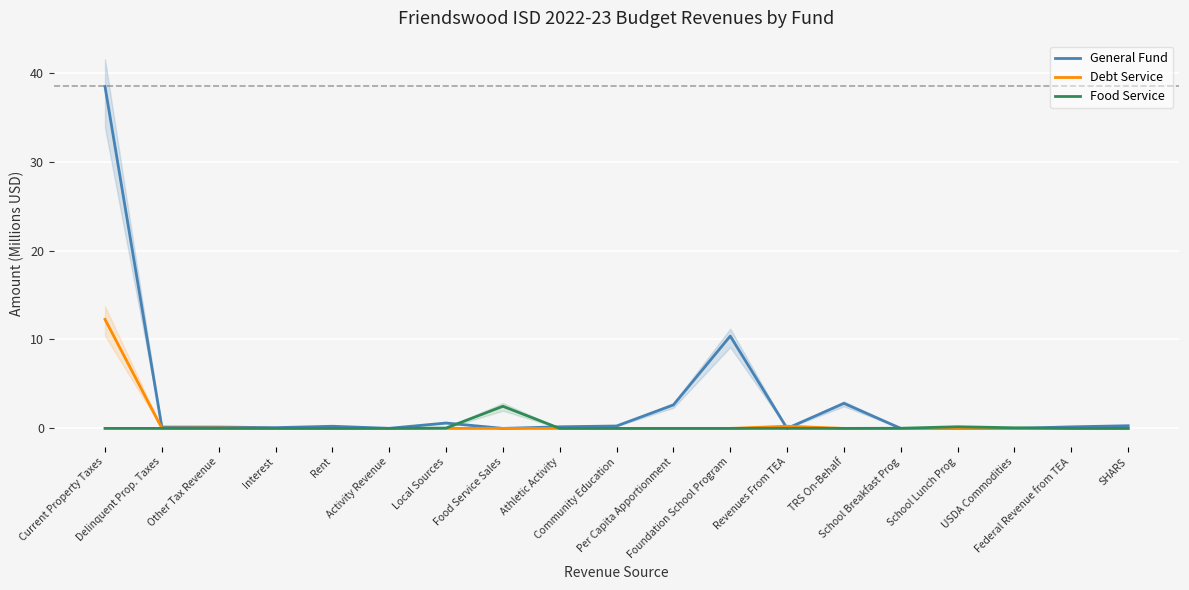

What is the difference between the highest and lowest values at SHARS?

0.3